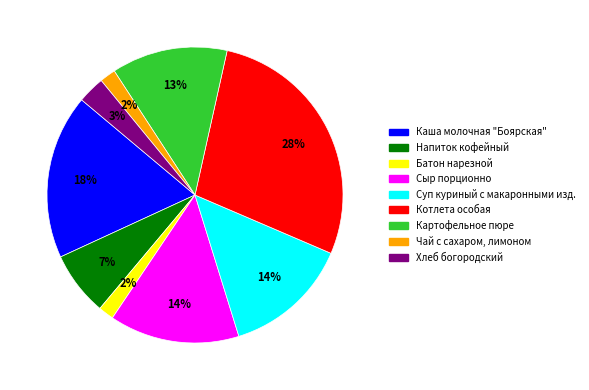

Is there any slice that represents more than half of the pie?

No